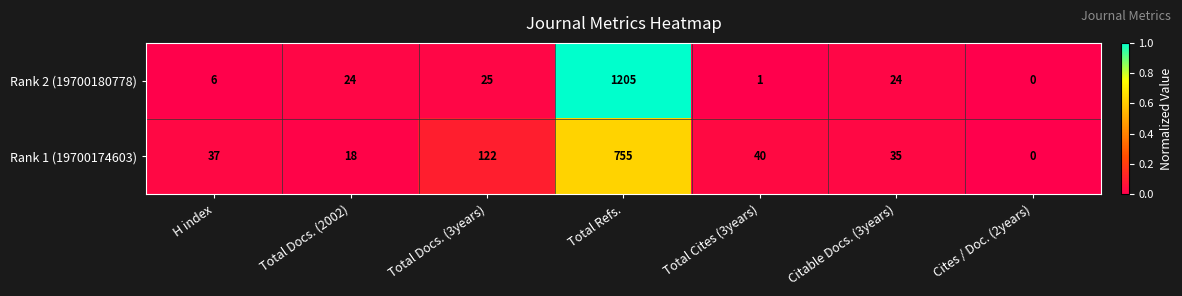

At which category does the chart reach its minimum across all series?

Cites / Doc. (2years)